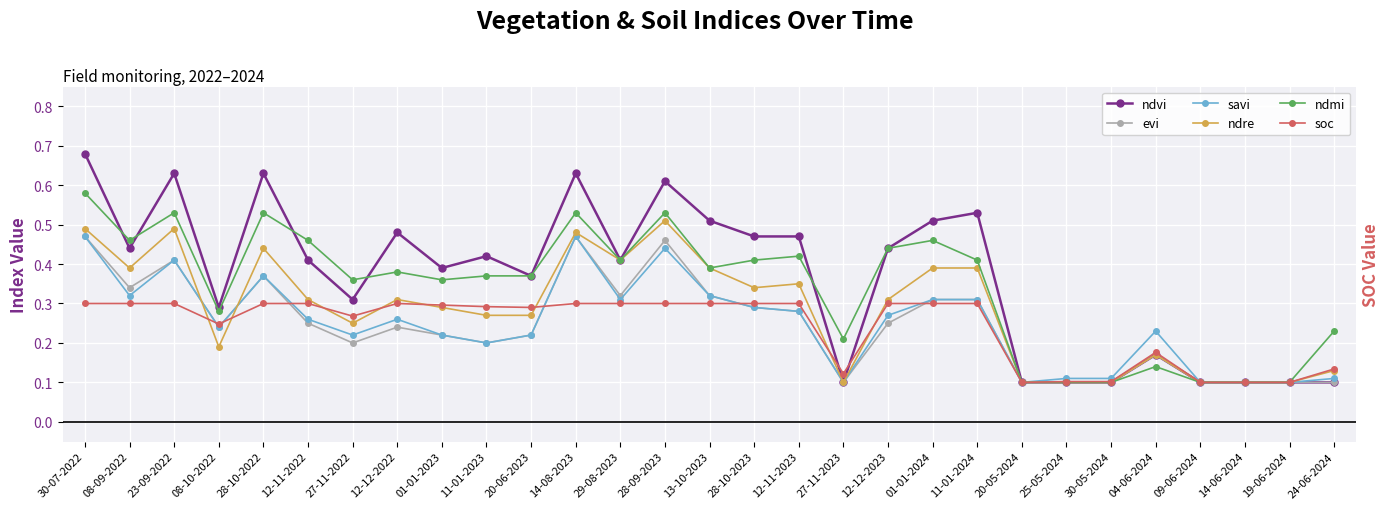

True or false: savi and ndvi cross at least once.

False